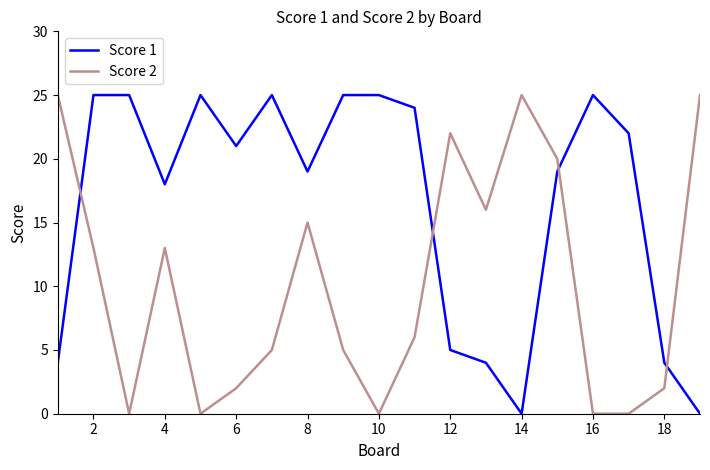

After their last crossing, which series has the higher values: Score 1 or Score 2?

Score 2